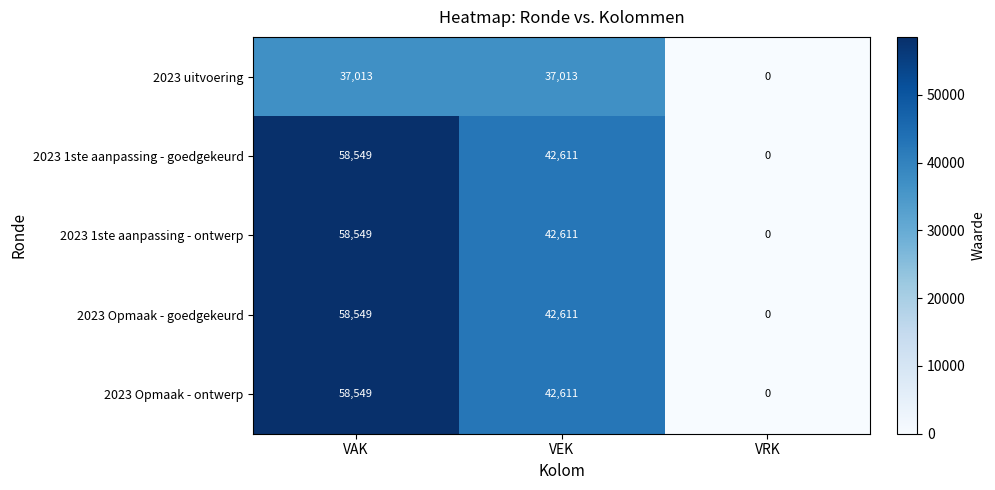

Count the number of categories in the chart.

3